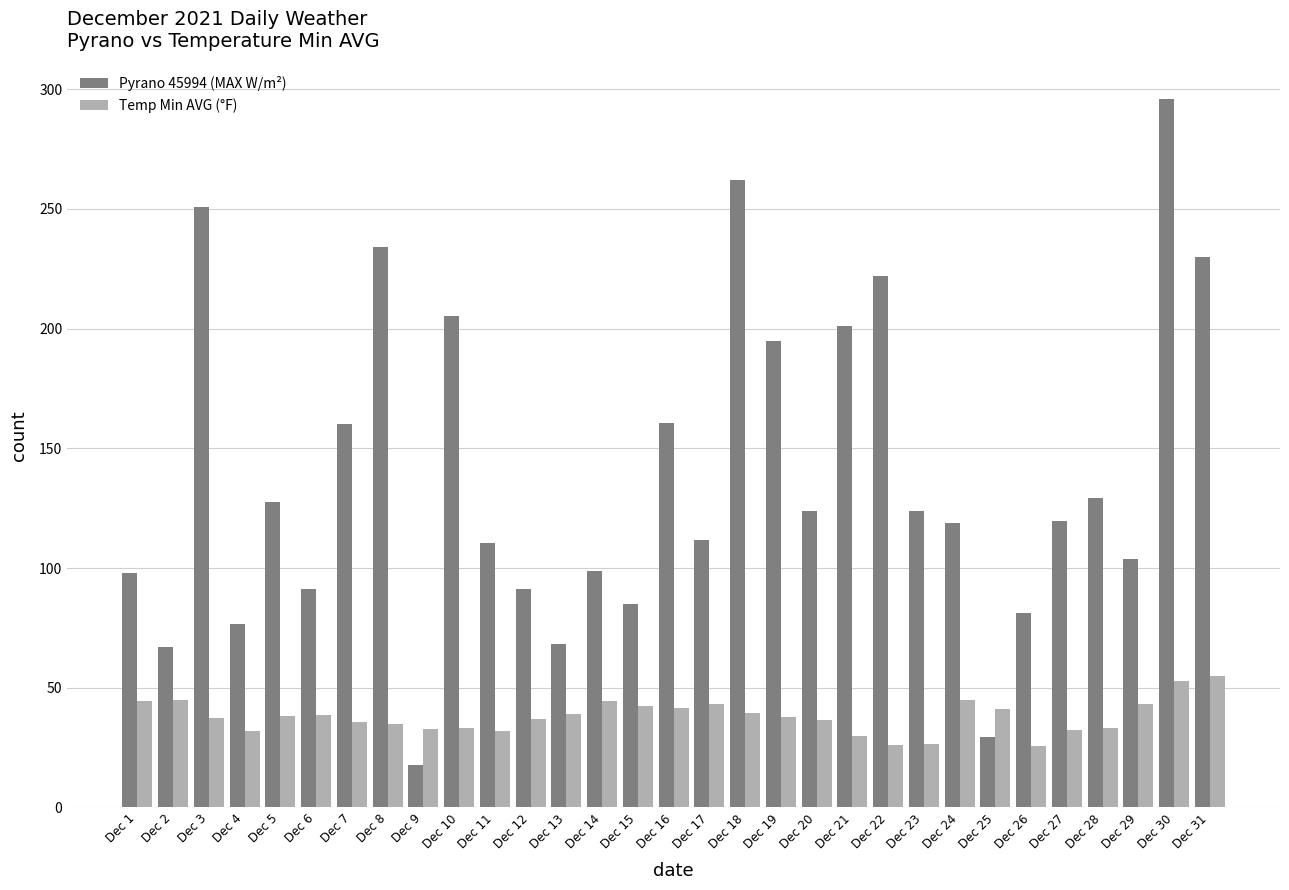

What is the difference between the Temp Min AVG (°F) values at Dec 18 and Dec 20?

2.9